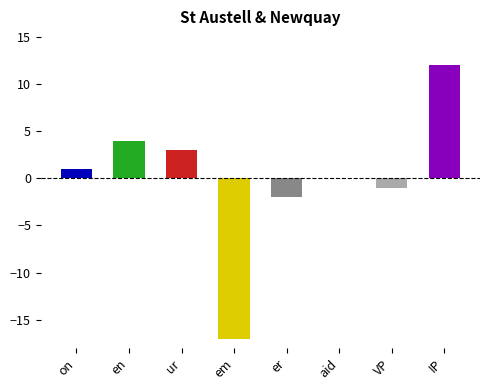

How many data points are above 1?

3